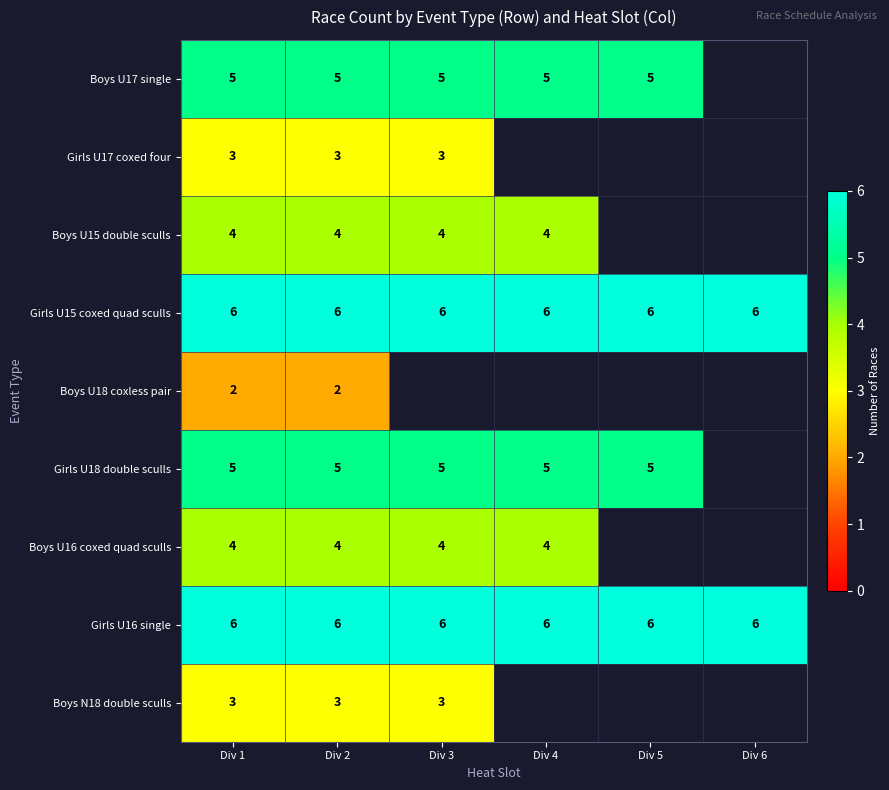

The value of Boys U18 coxless pair at Div 2 is 2. True or false?

True